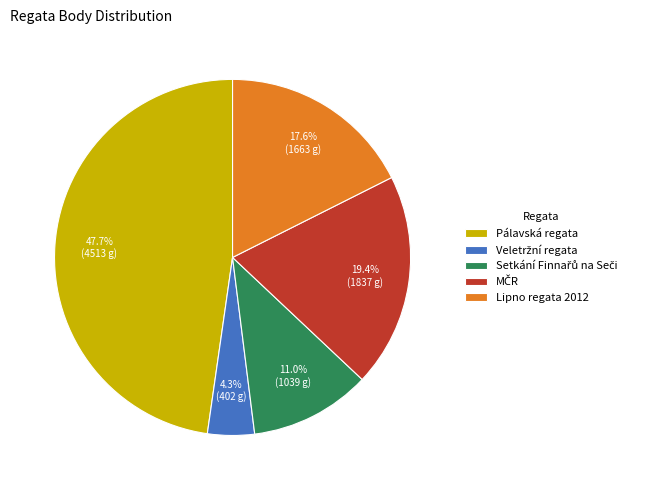

Which slice is the largest?

Pálavská regata